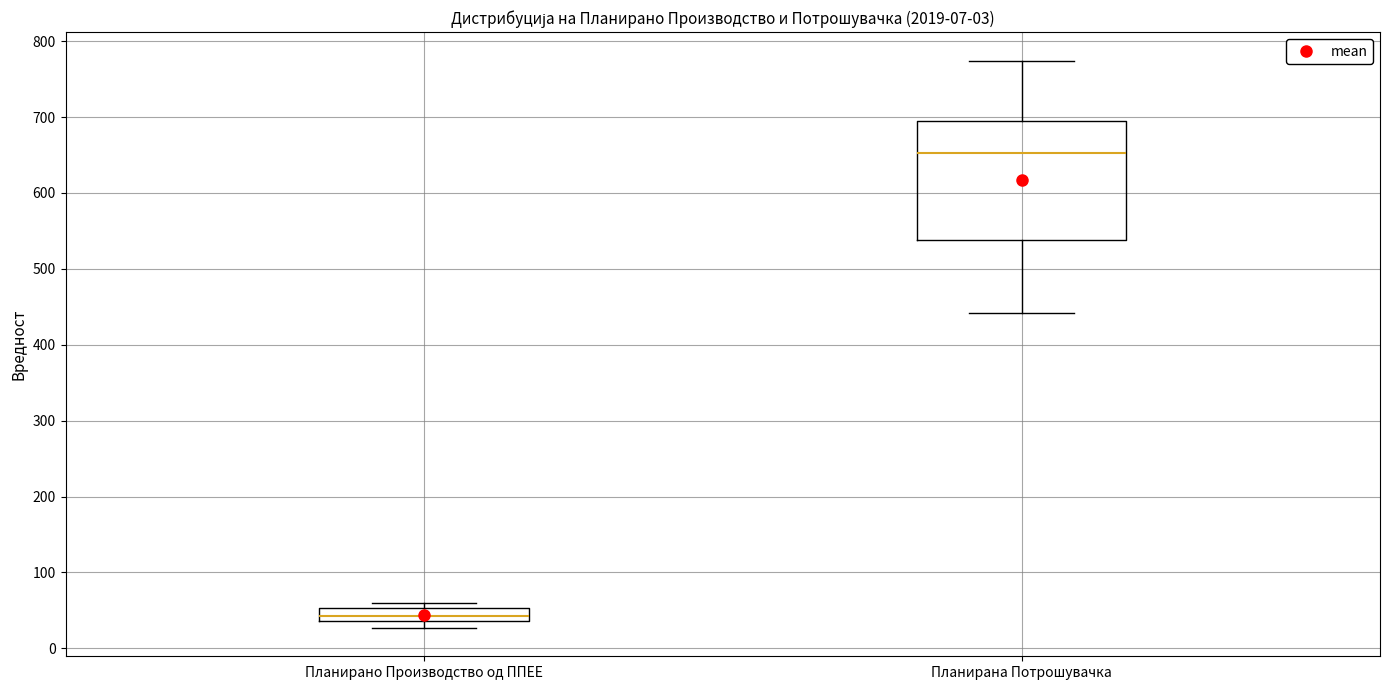

Which box has the lowest median line?

Планирано Производство од ППЕЕ